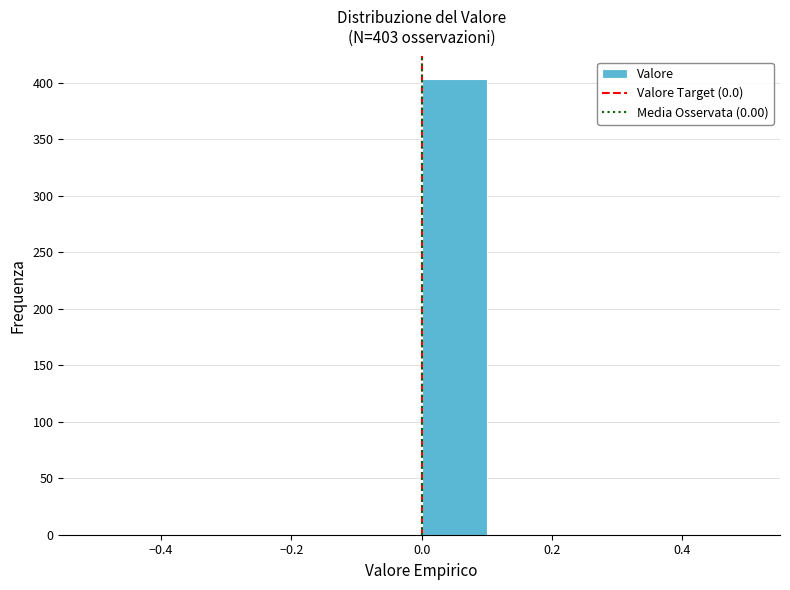

Over which range of the x-axis is the bar tallest?

0.0 to 0.1